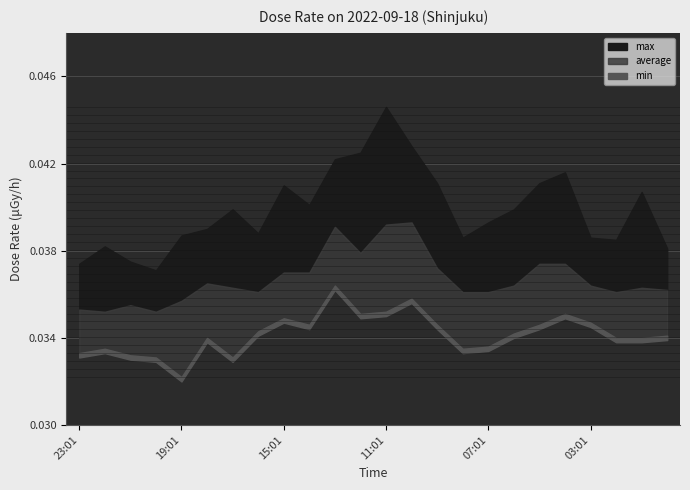

True or false: average has more than 2 interior local peaks.

True